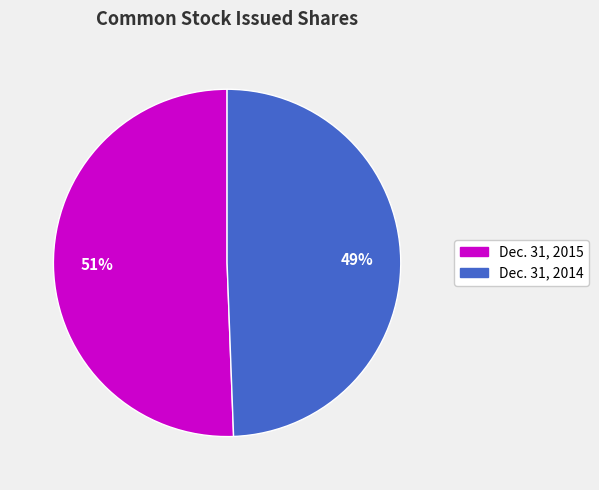

Is there a majority slice in this chart?

Yes